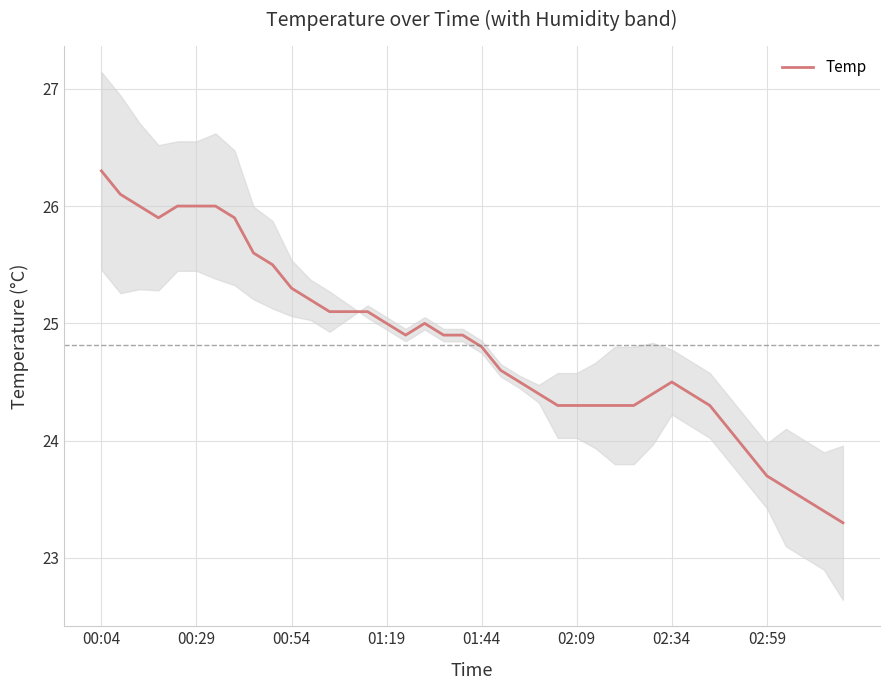

Which category has the highest value across all series?

00:04